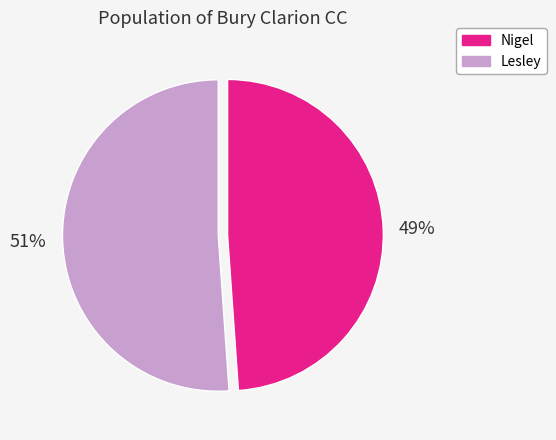

True or false: Lesley accounts for 58% of the total.

False